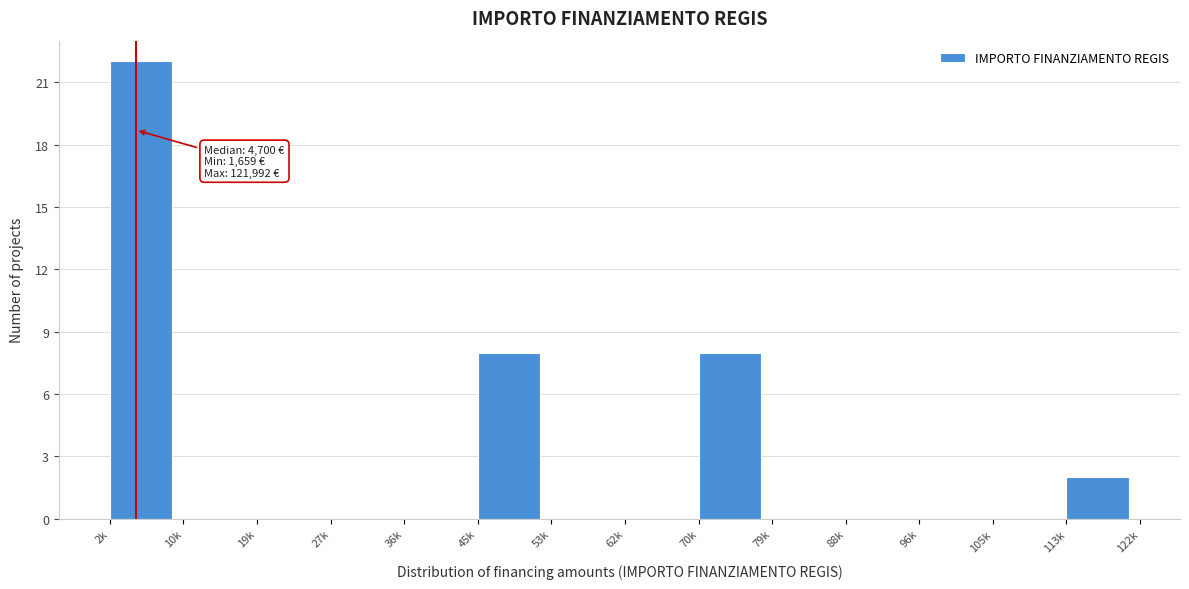

Reading left to right, transcribe all the data shown in this chart.

2k=22	10k=0	19k=0	27k=0	36k=0	45k=8	53k=0	62k=0	70k=8	79k=0	88k=0	96k=0	105k=0	113k=2